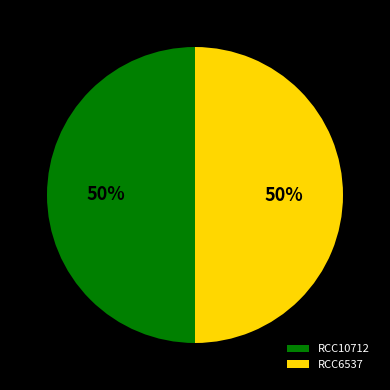

True or false: RCC10712 accounts for 50% of the total.

True